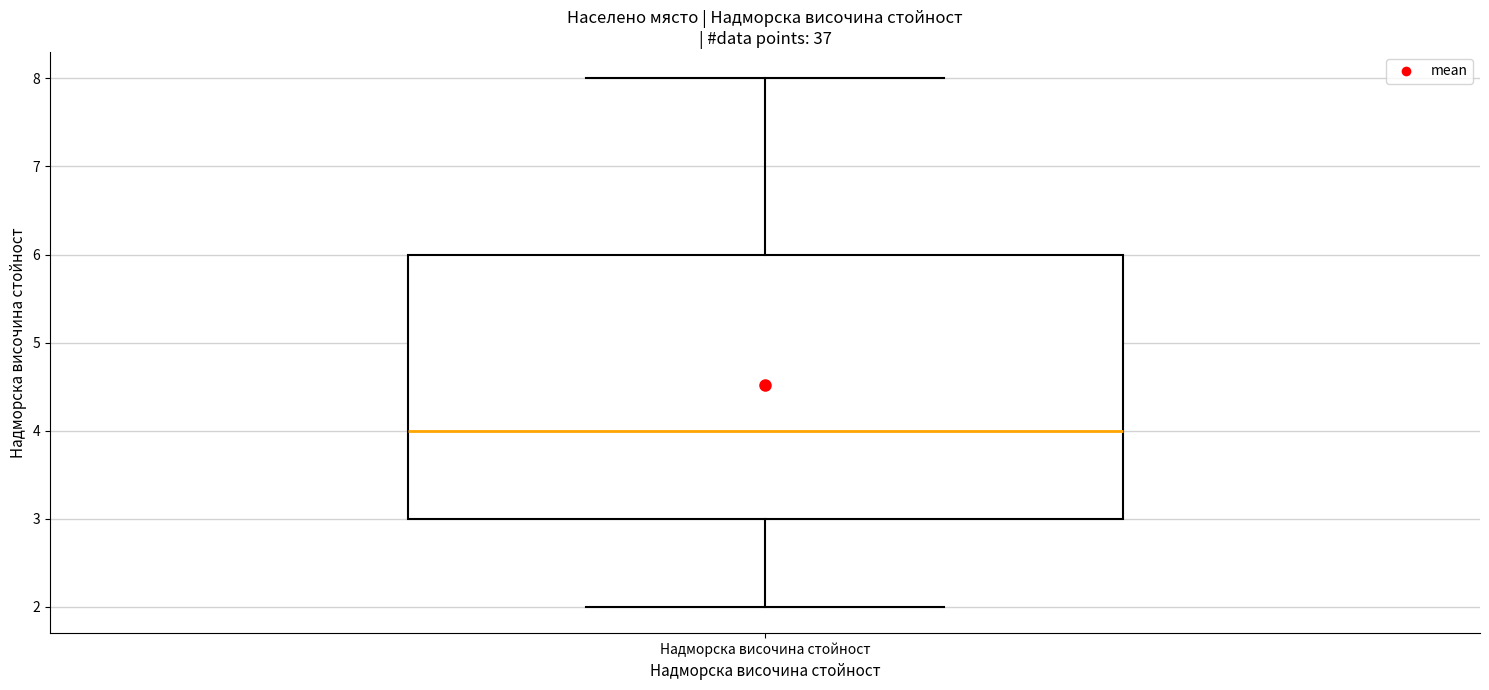

Transcribe this box plot: give where the median line is, the range the box spans, and where the two whiskers end, as read against the y-axis. The values are not printed on the chart, so give them approximately, as read against the axis.

median 4, box 3 to 6, whiskers 2 to 8